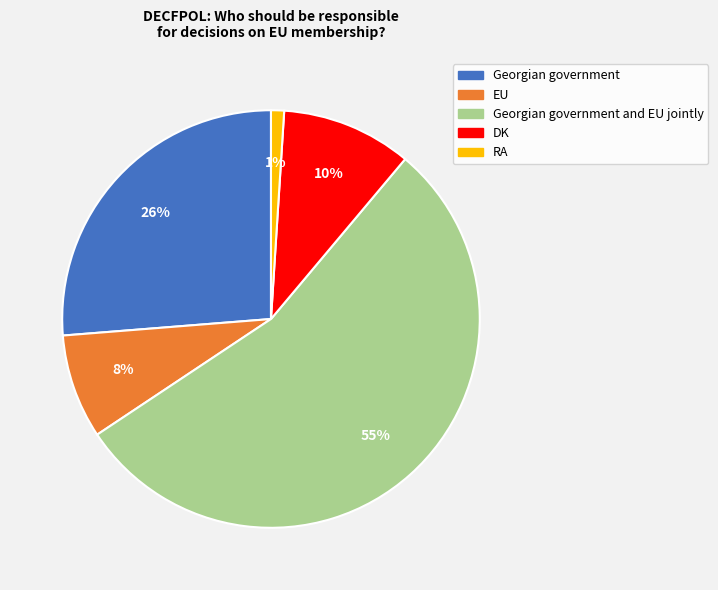

Is there any slice that represents more than half of the pie?

Yes